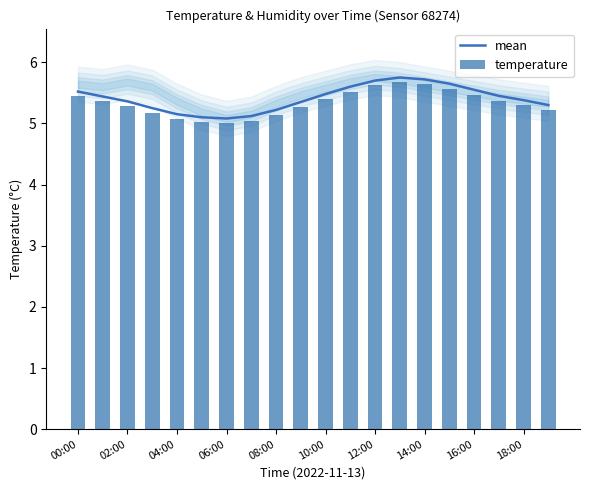

What are all the series names shown in the legend?

mean, temperature